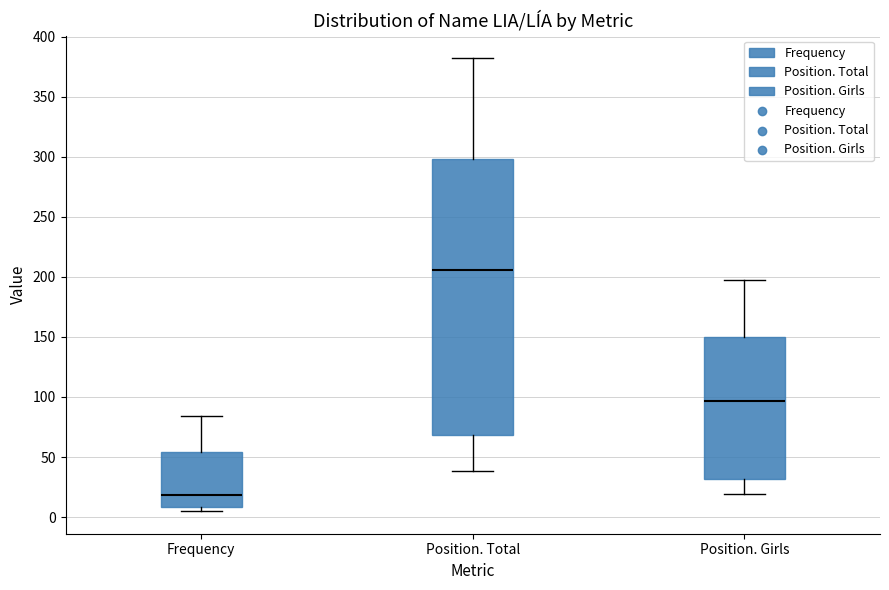

Which box is the tallest, from its lower edge to its upper edge?

Position. Total